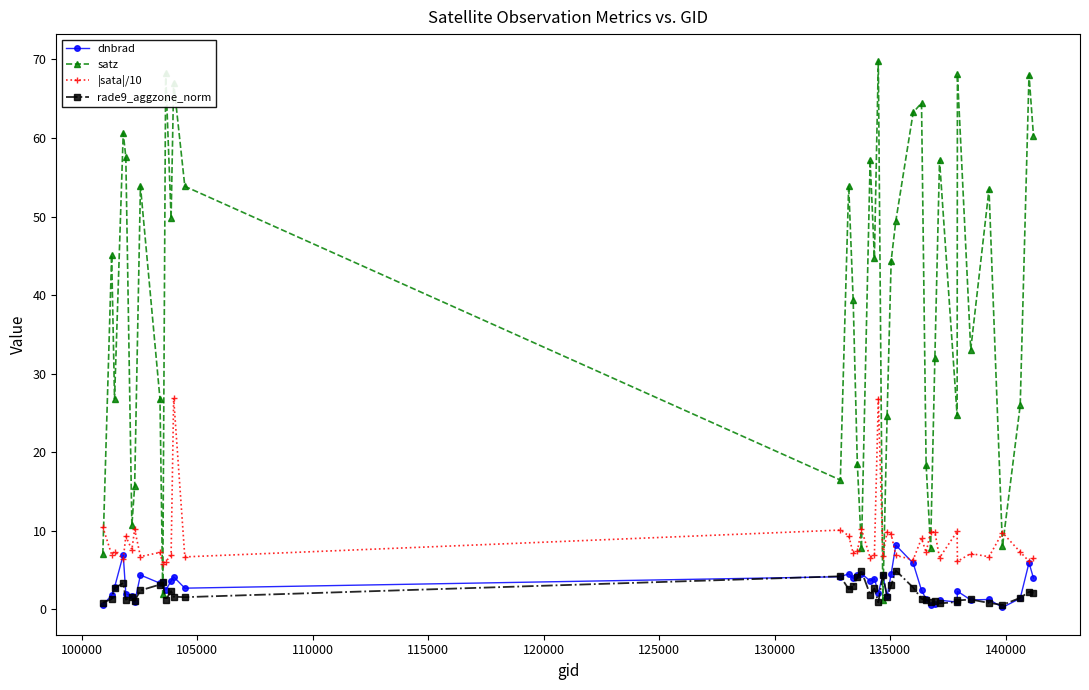

Which series ends up on top after the final intersection of satz and dnbrad?

satz